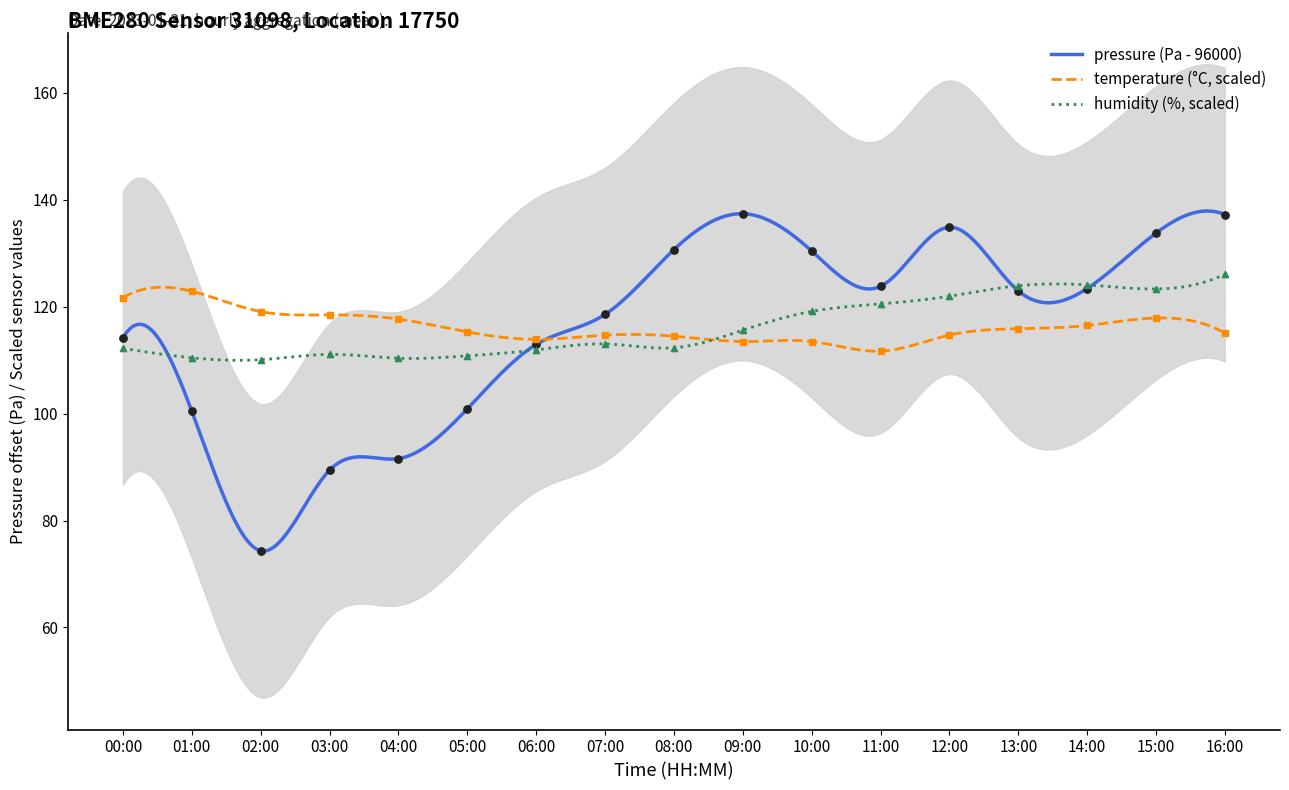

Which series has the widest spread of Y values?

pressure